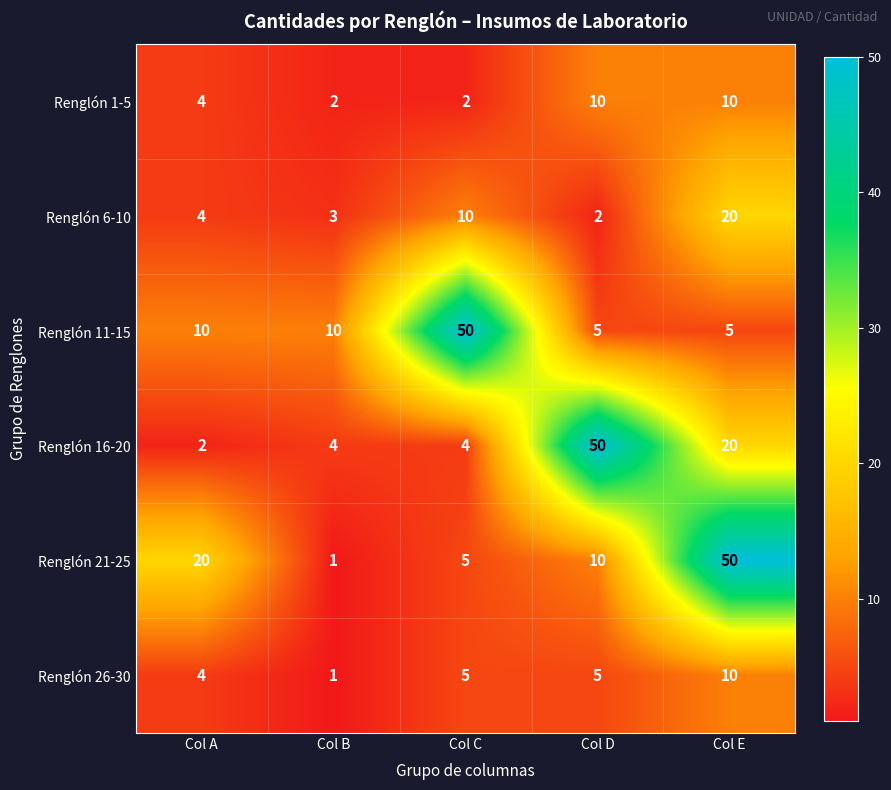

What is the sum of all Renglón 21-25 values?

86